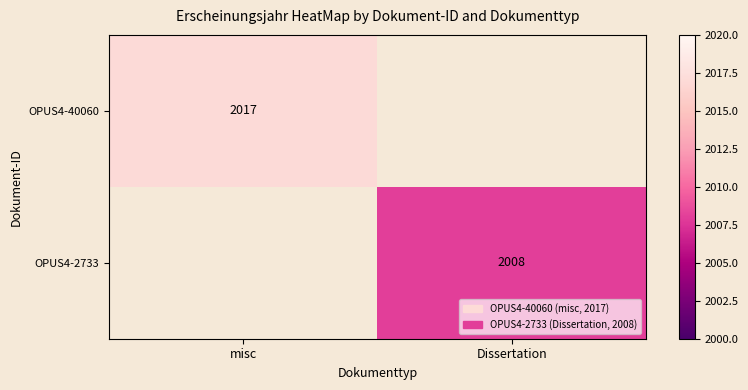

True or false: OPUS4-2733 has a value of 2753 at Dissertation.

False